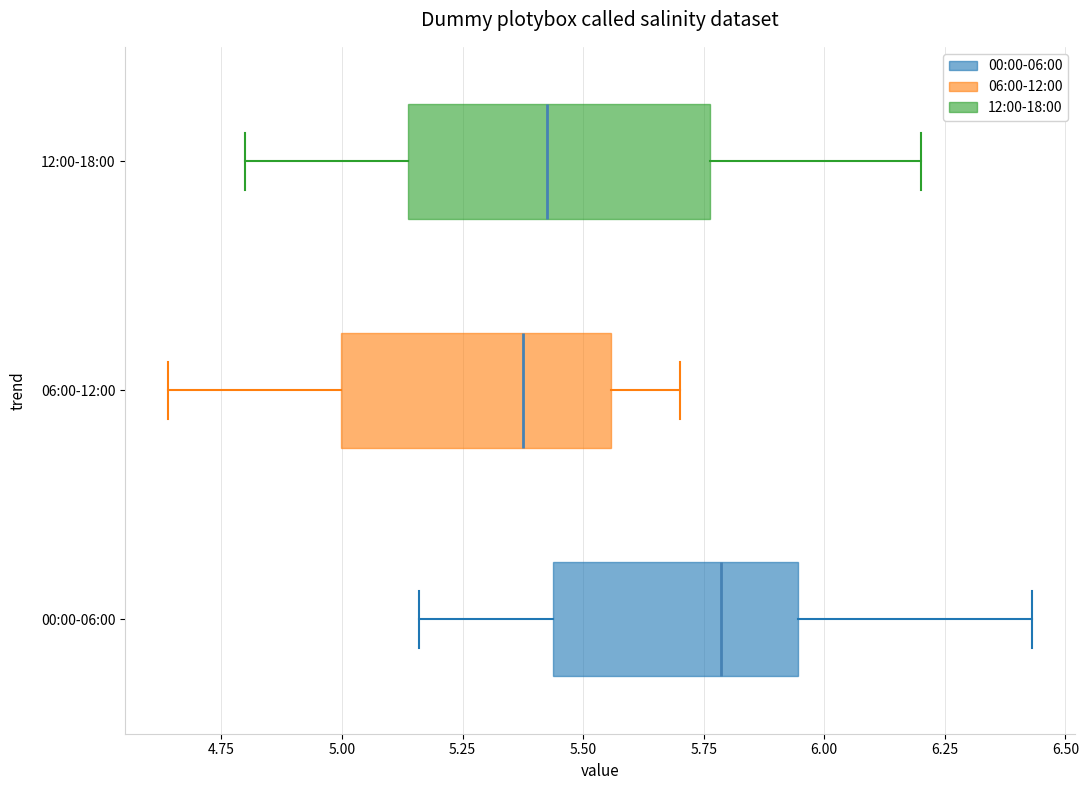

Where is the left edge of the box for 06:00-12:00 on the x-axis? The values are not printed on the chart, so give them approximately, as read against the axis.

5.00